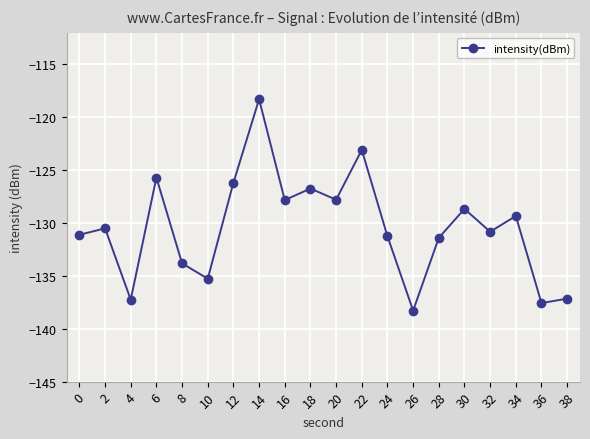

How many points are higher than both their immediate neighbors (excluding endpoints)?

7